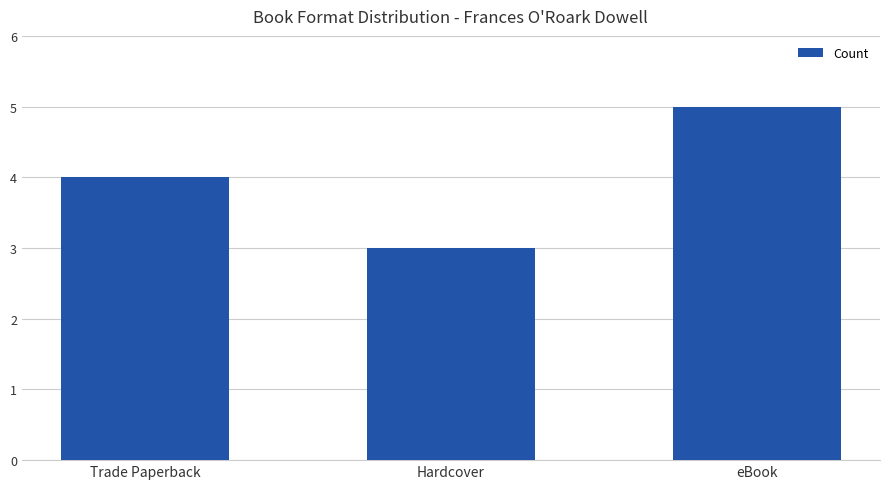

Reading left to right, extract all data points from this chart.

Trade Paperback=4	Hardcover=3	eBook=5